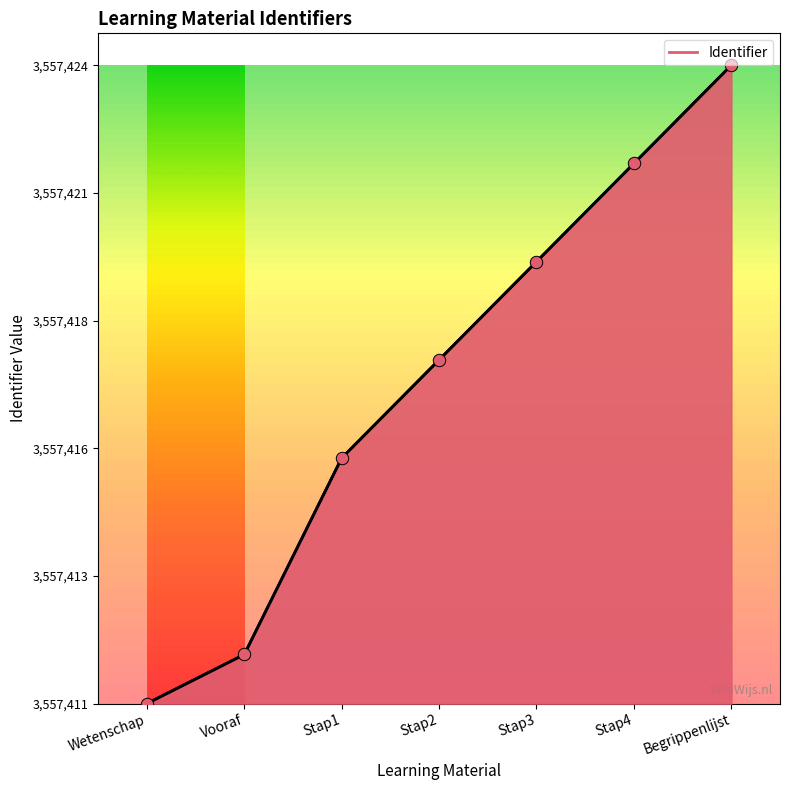

Which has a higher value, Stap1 or Begrippenlijst?

Begrippenlijst